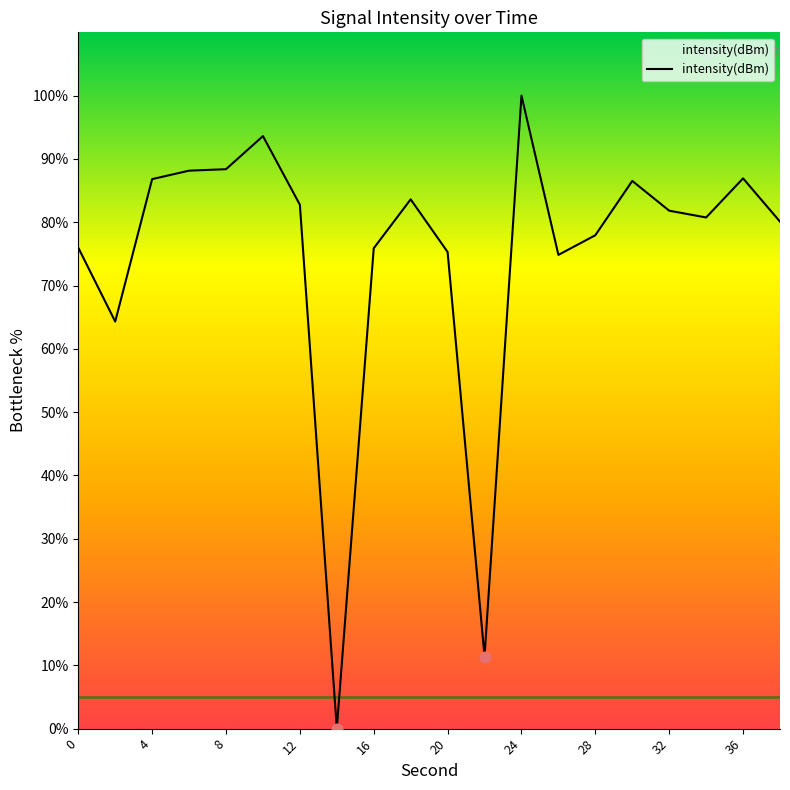

What is the maximum value shown in the chart?

100.0